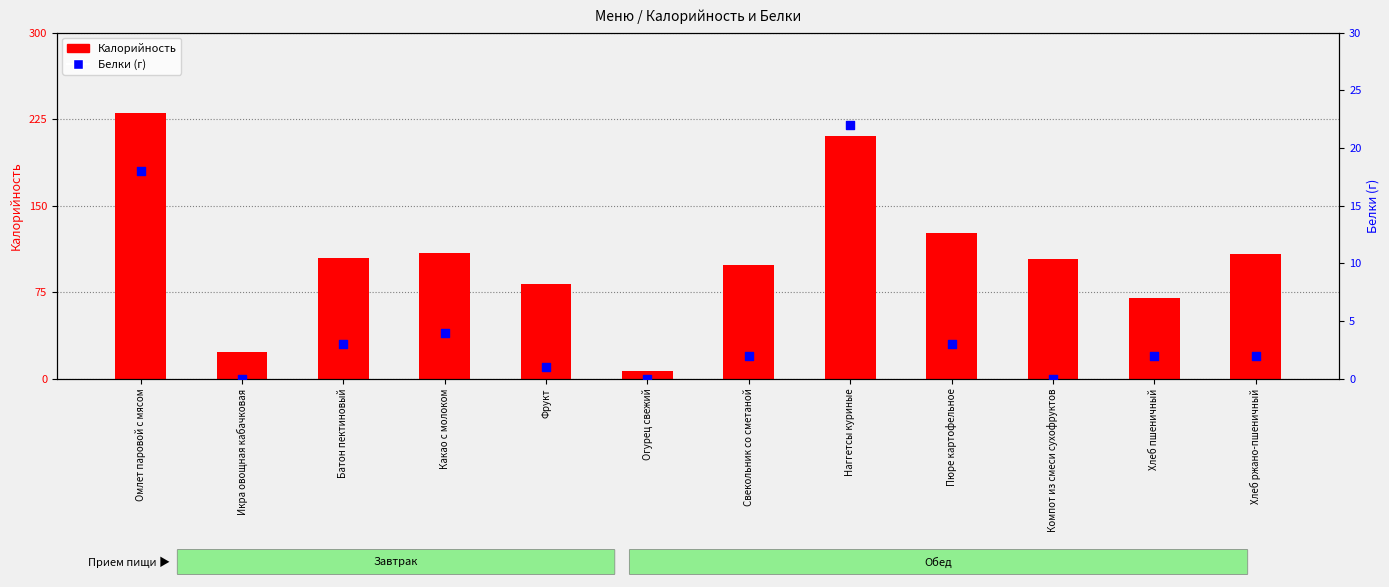

Which series has the largest Y range (max minus min)?

Калорийность